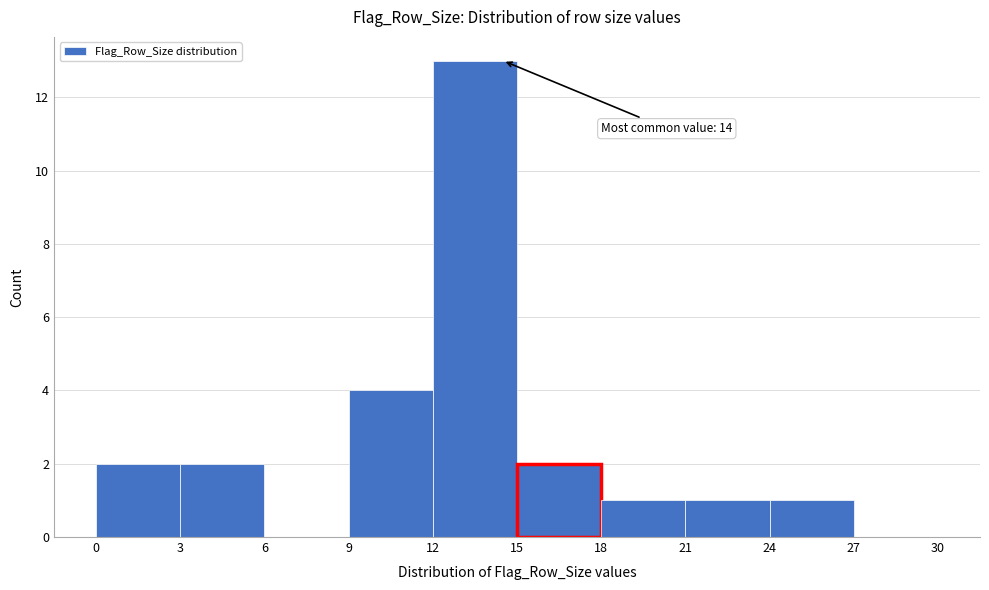

Over which range of the x-axis is the bar tallest?

12 to 15